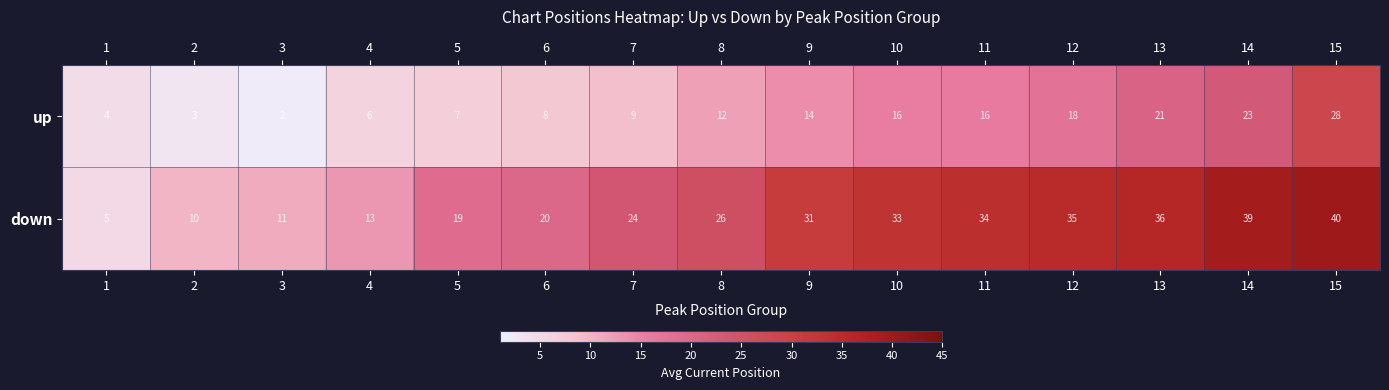

What is the sum of all up values?

187